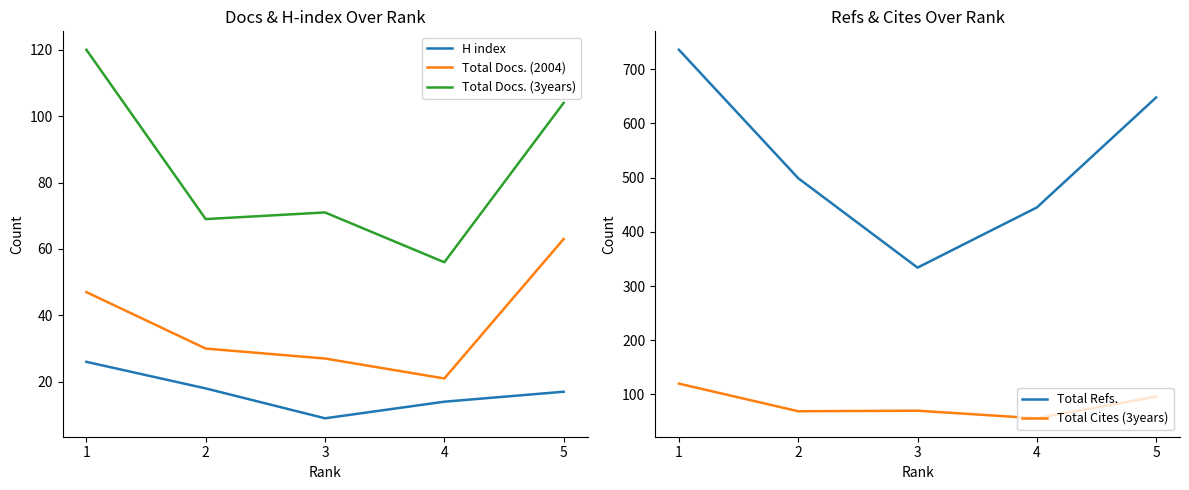

What value does the Total Cites (3years) series have at 3?

70